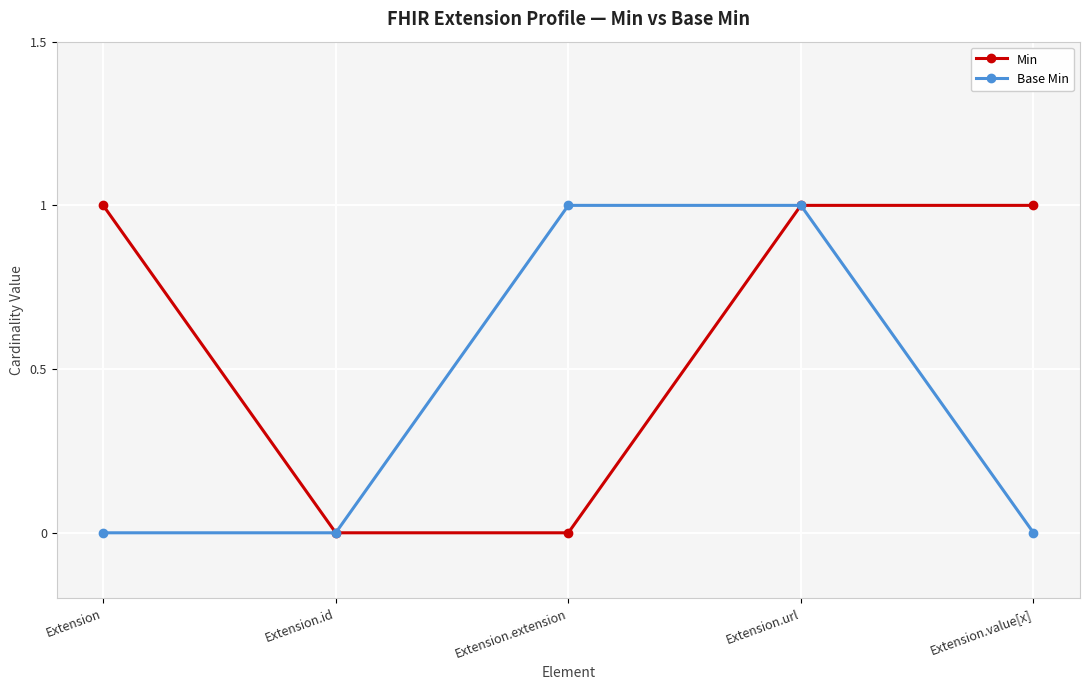

What is the difference between the Base Min values at Extension.extension and Extension.id?

1